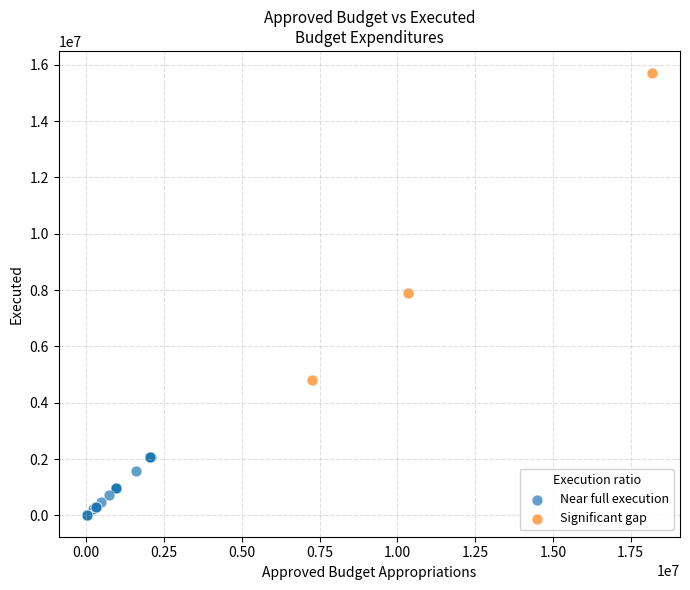

Which series reaches the maximum Y coordinate?

Significant gap